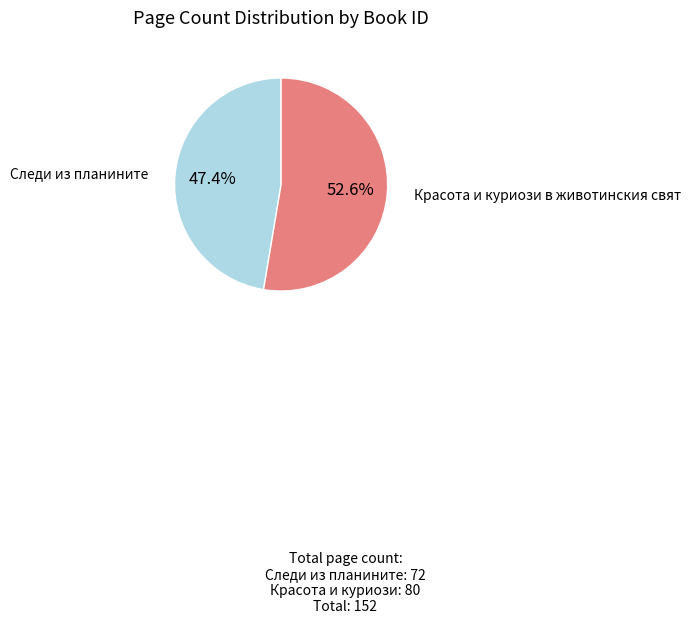

How many slices are in this pie chart?

2